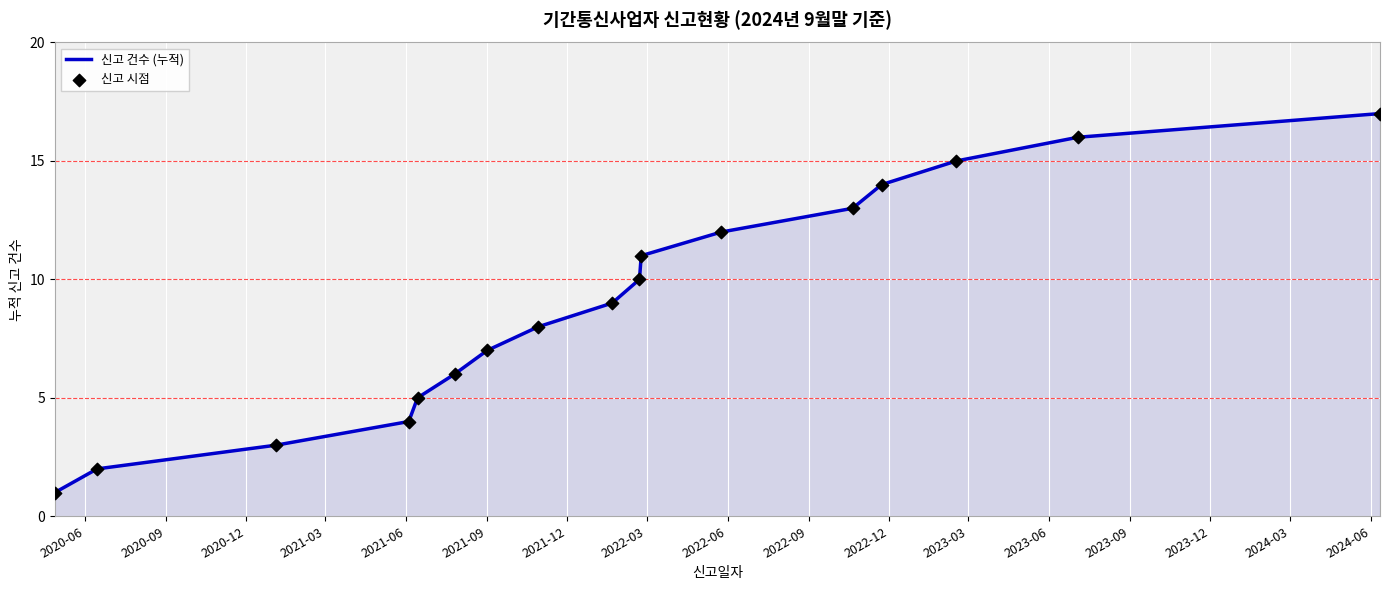

Does the chart have visible grid lines?

Yes